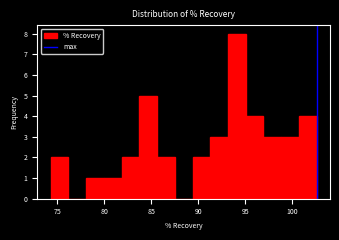

Read against the x-axis, roughly where is the centre of the tallest bar?

94.0